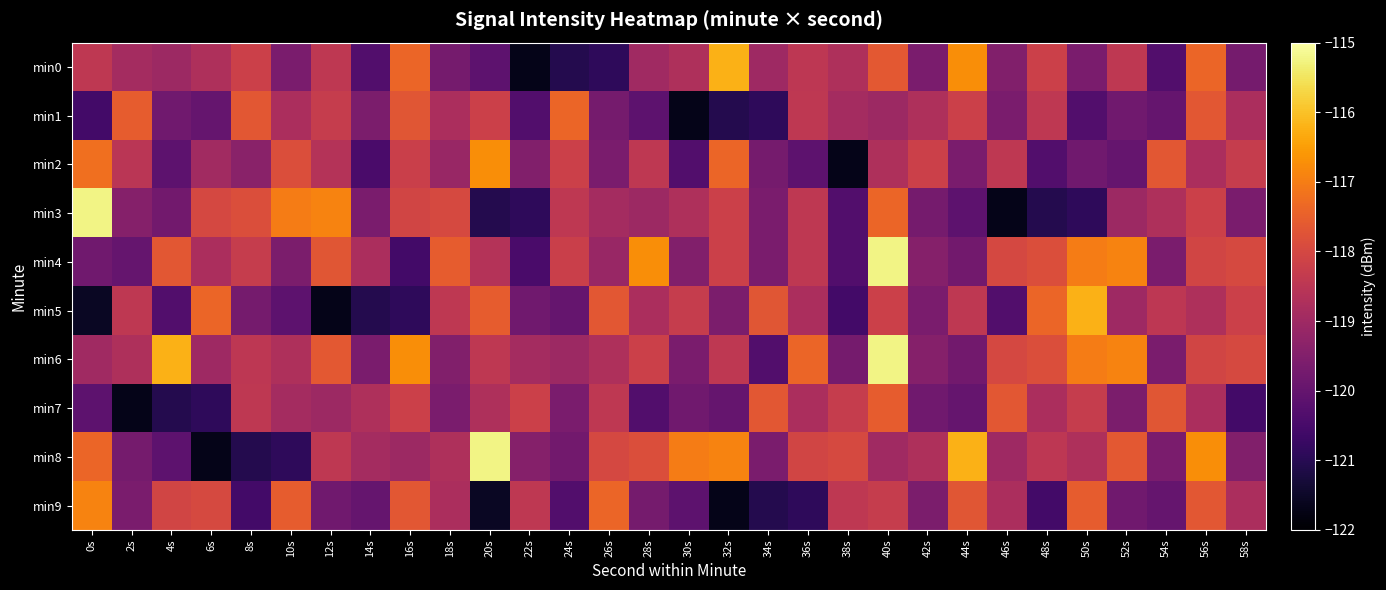

Which series changed the most between 18s and 48s?

min3